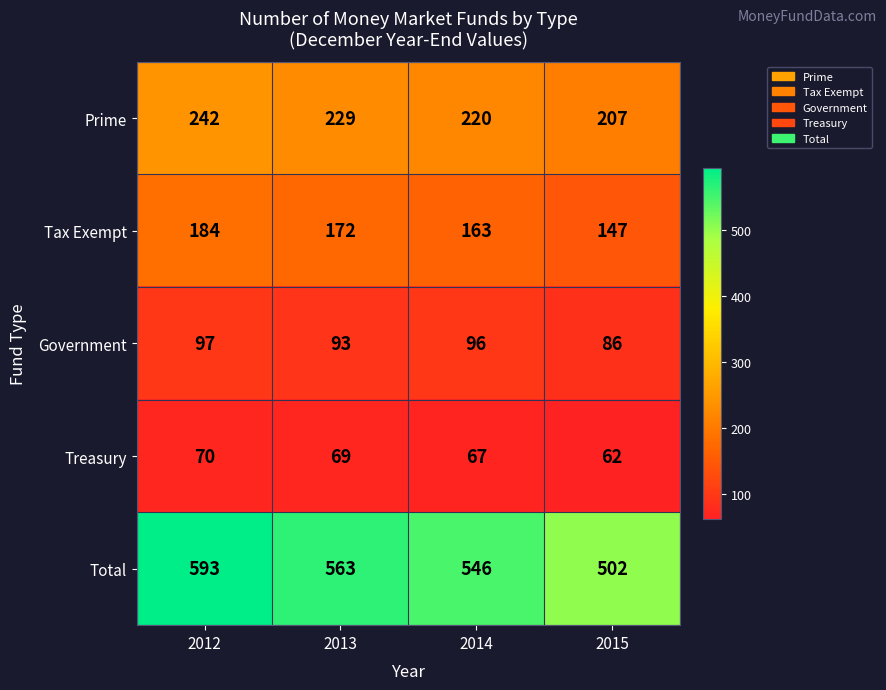

Is it true that Prime equals 140 at 2014?

False